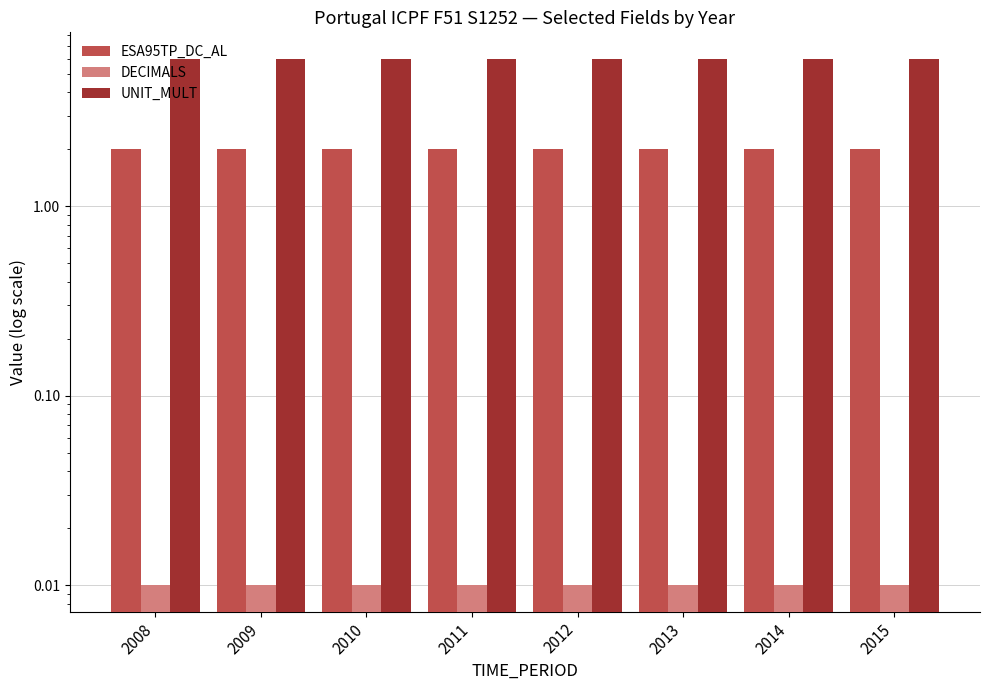

How many categories are shown in the chart?

8